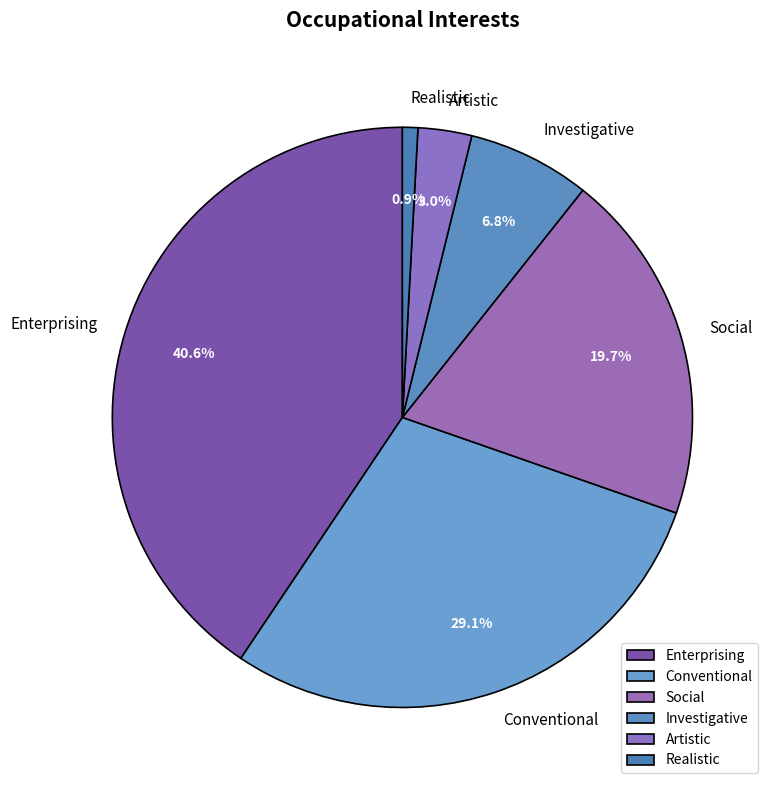

What percentage is the Investigative slice, to the nearest percent?

7%